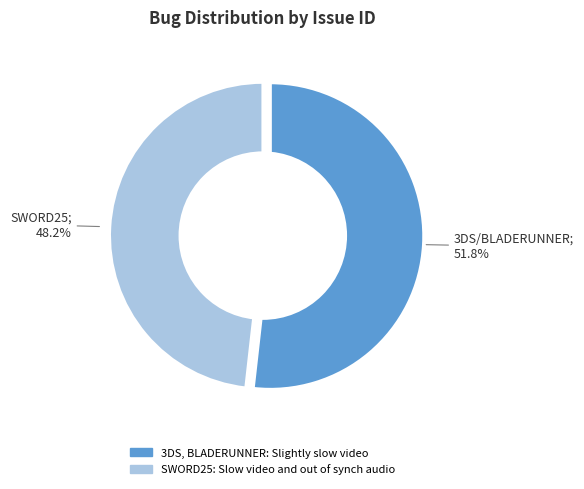

To the nearest percent, what percentage of the pie is SWORD25: Slow video and out of synch audio?

48%